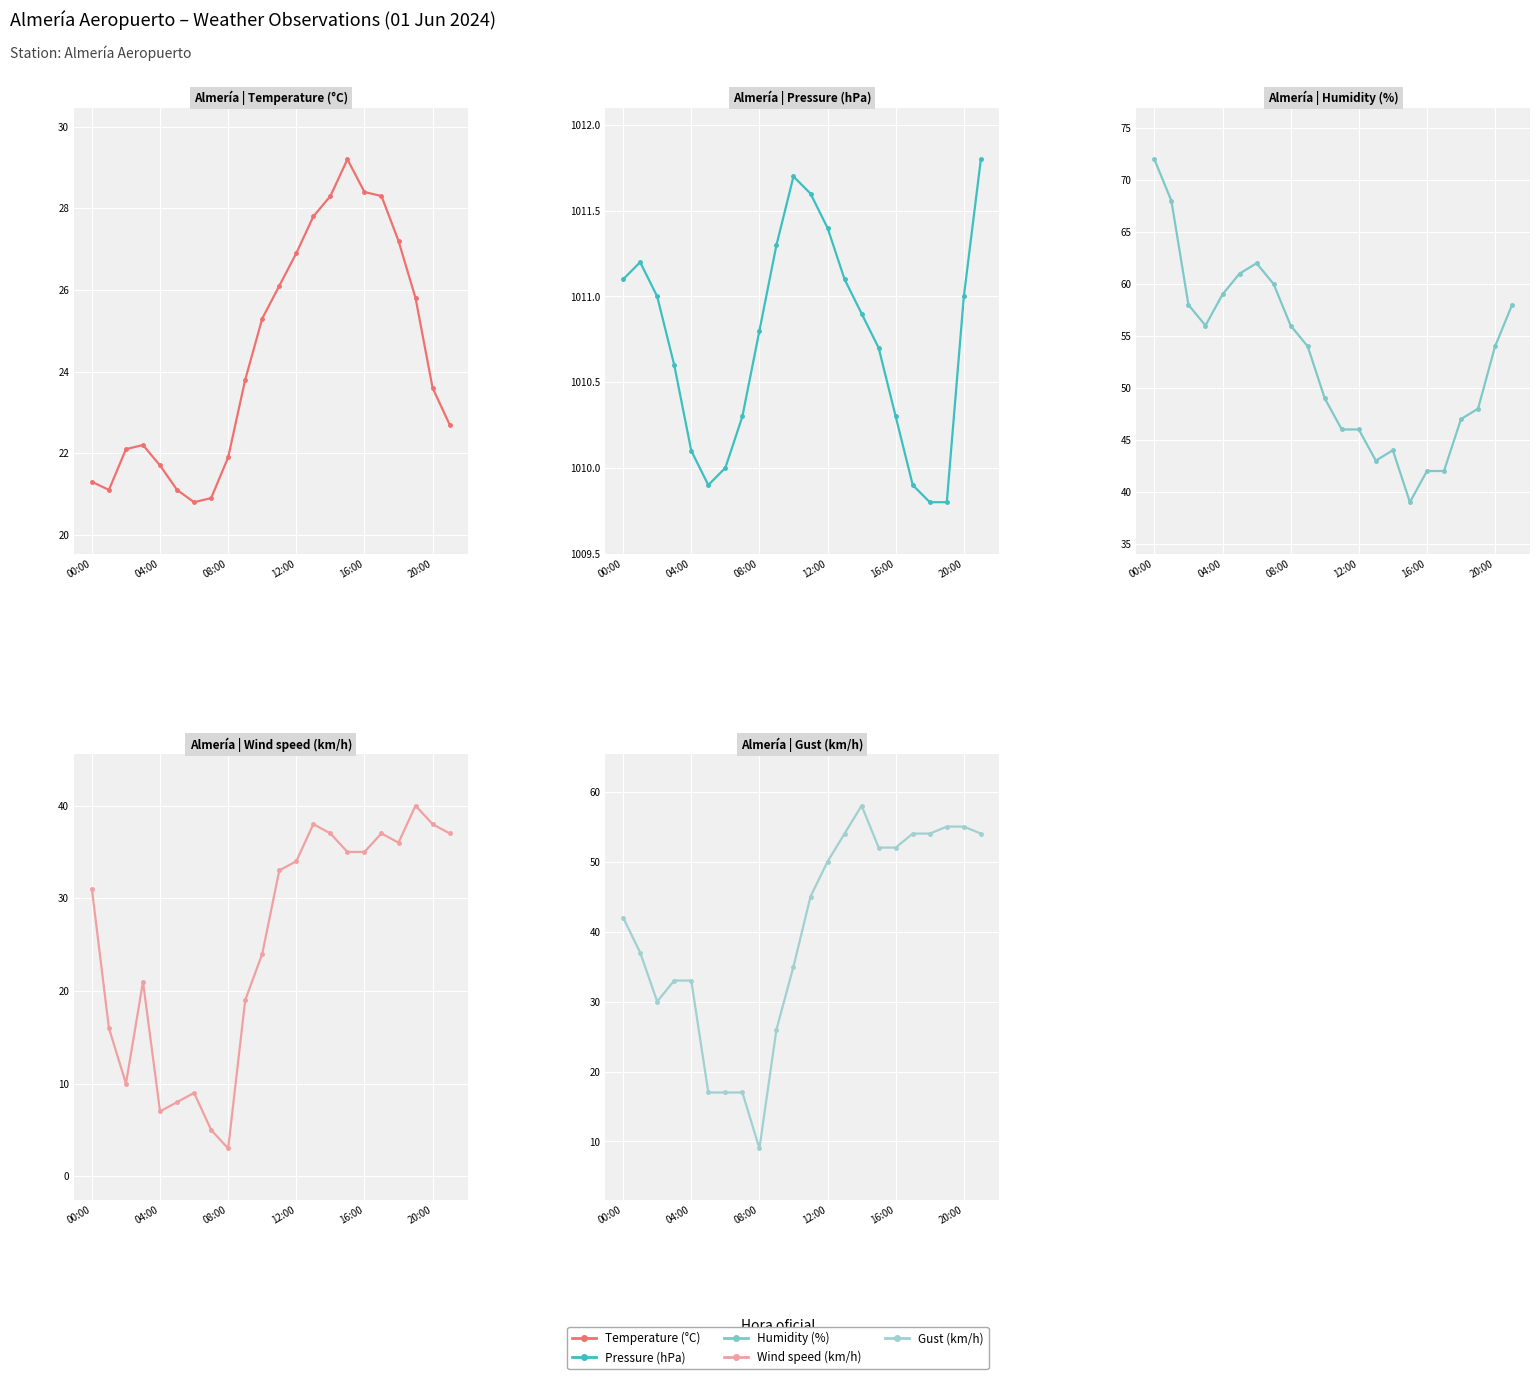

True or false: Temperature (°C) and Humidity (%) cross at least once.

False